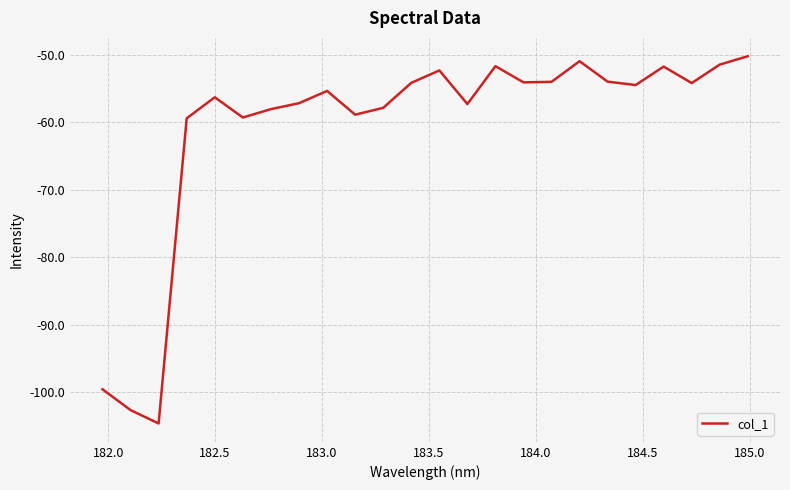

What is the smallest value displayed?

-104.6